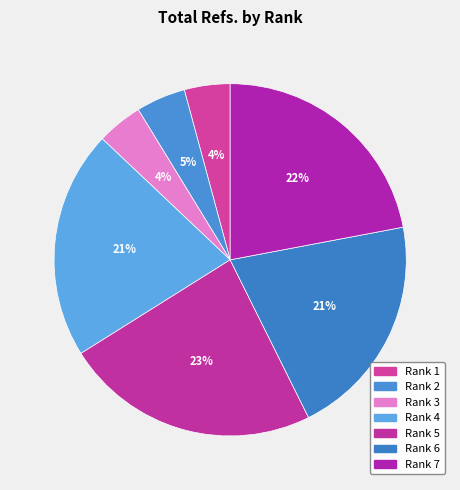

Which category has the biggest portion of the pie?

Rank 5